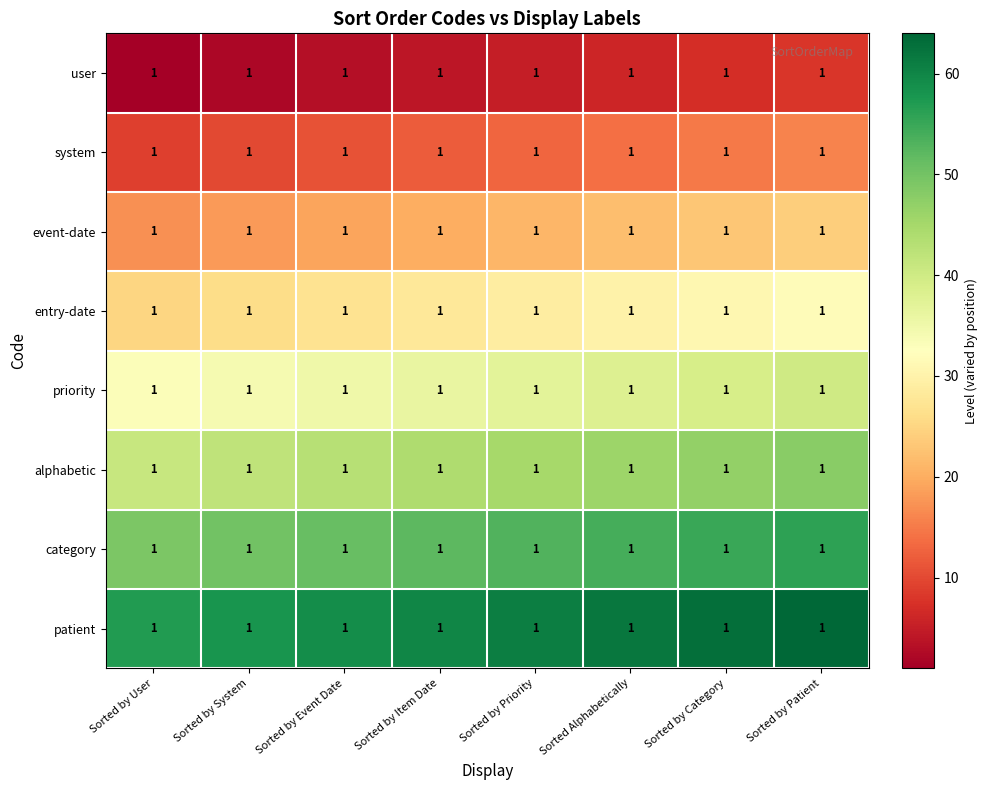

What is the maximum value shown in the chart?

64